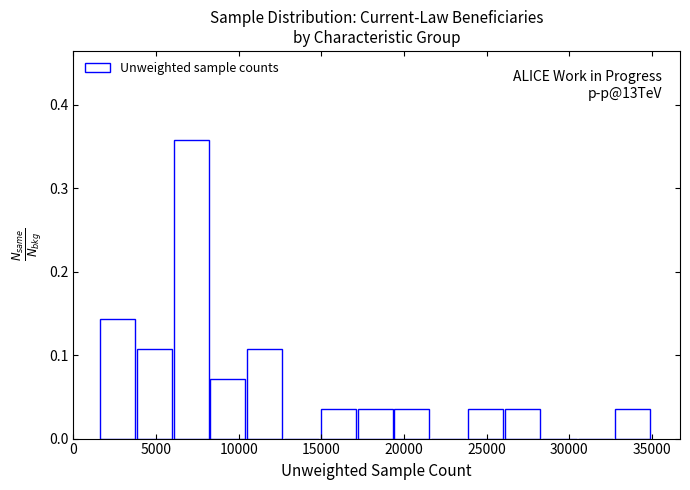

Which range on the x-axis has the tallest bar?

6000 to 8000